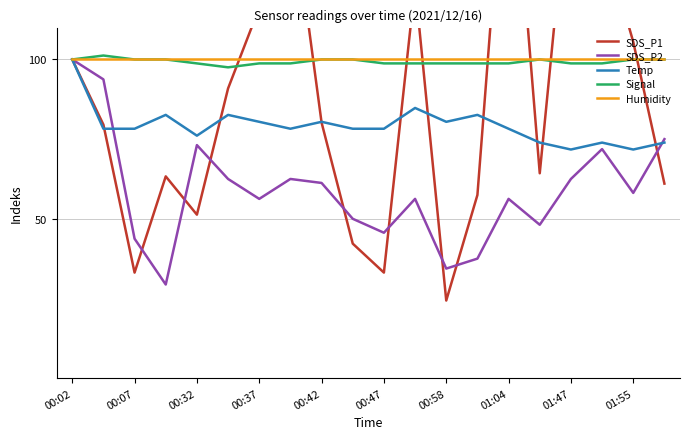

Which category has the highest value in the Temp series?

00:02